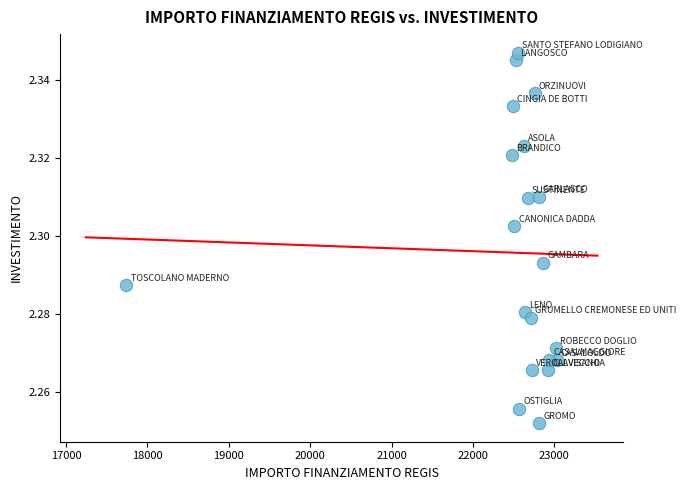

What is the range of X values (max minus min)?

5287.5